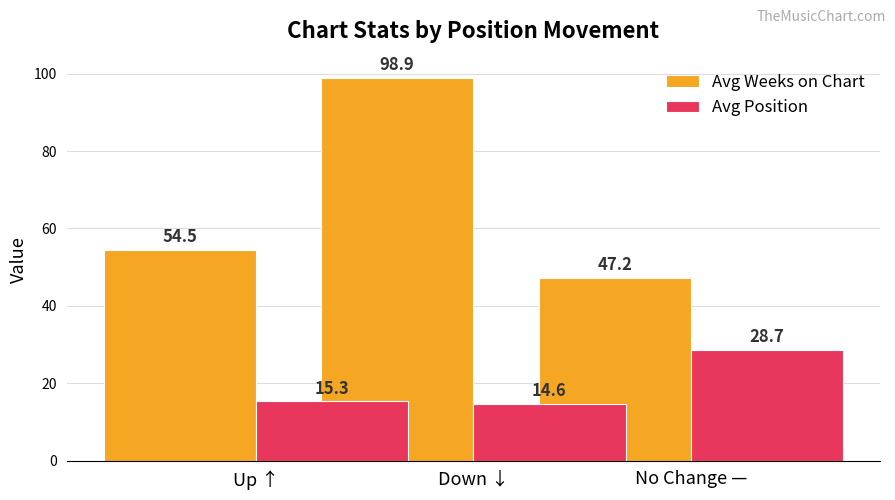

Which category has the highest value across all series?

Down ↓